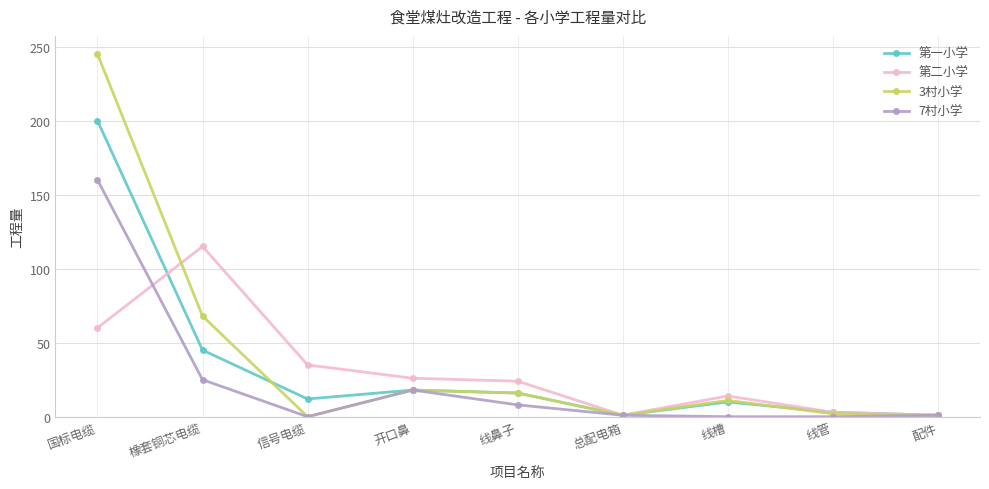

What is the difference between the highest and lowest values at 开口鼻?

8